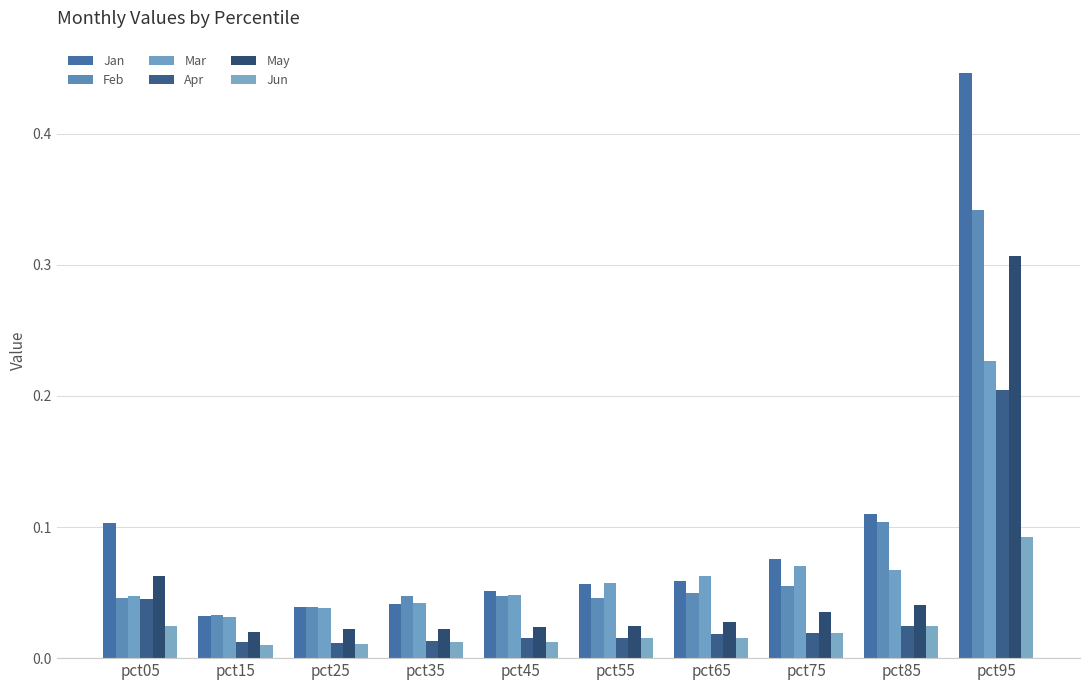

The value of Jun at pct65 is 0.0. True or false?

True